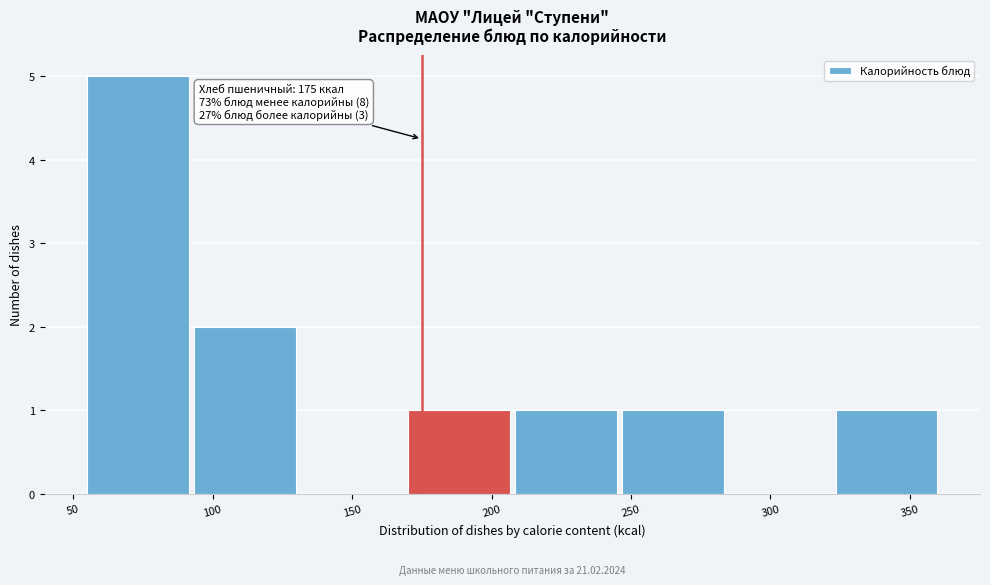

Which range on the x-axis has the tallest bar?

55 to 95